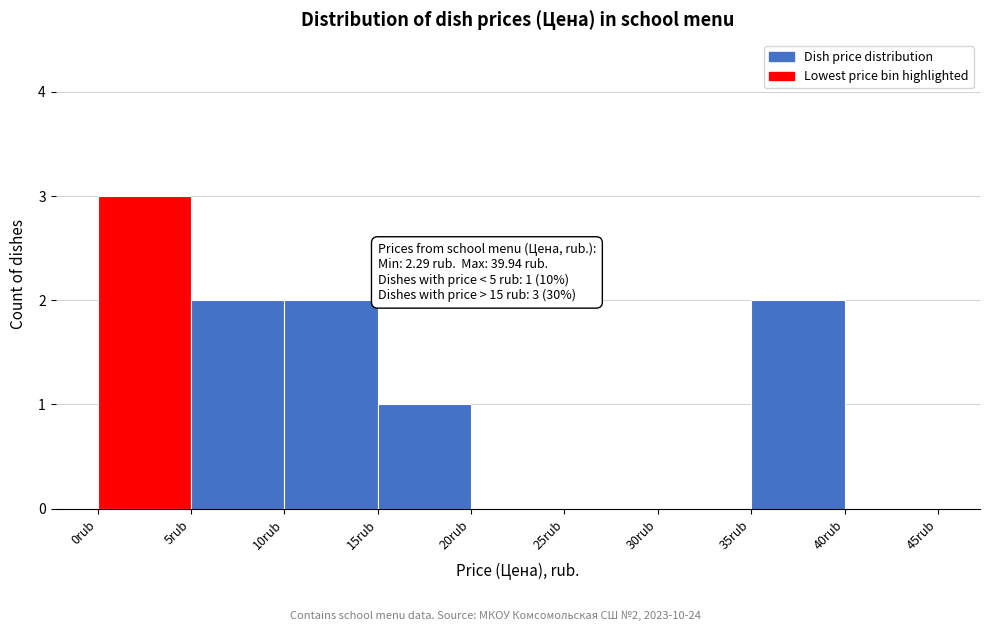

Which range on the x-axis has the tallest bar?

0 to 5